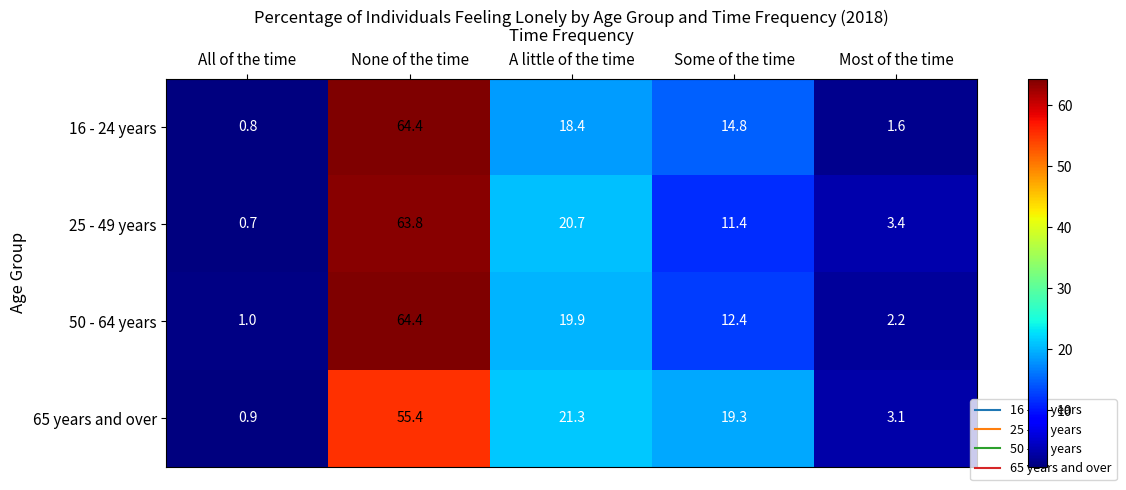

Between All of the time and Most of the time, which series saw the biggest shift?

25 - 49 years